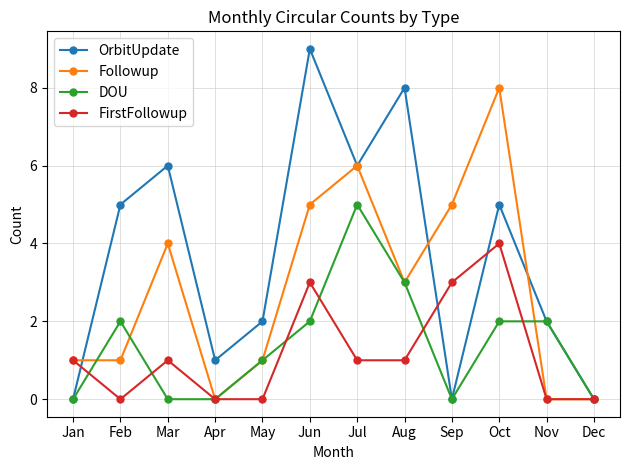

Rank the series at Feb from lowest to highest value.

FirstFollowup, Followup, DOU, OrbitUpdate